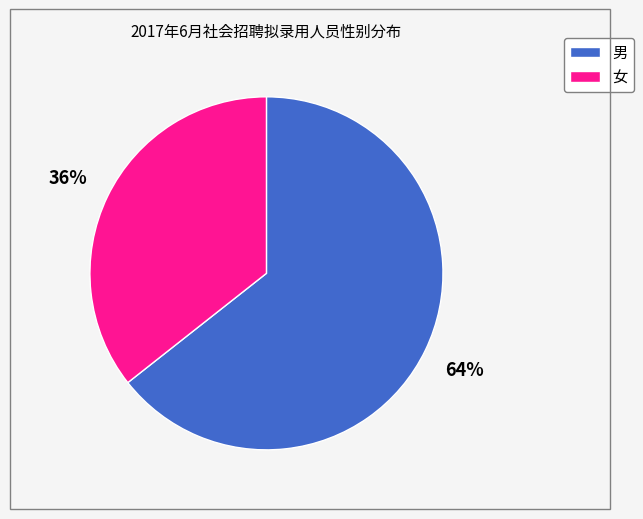

How many slices are in this pie chart?

2